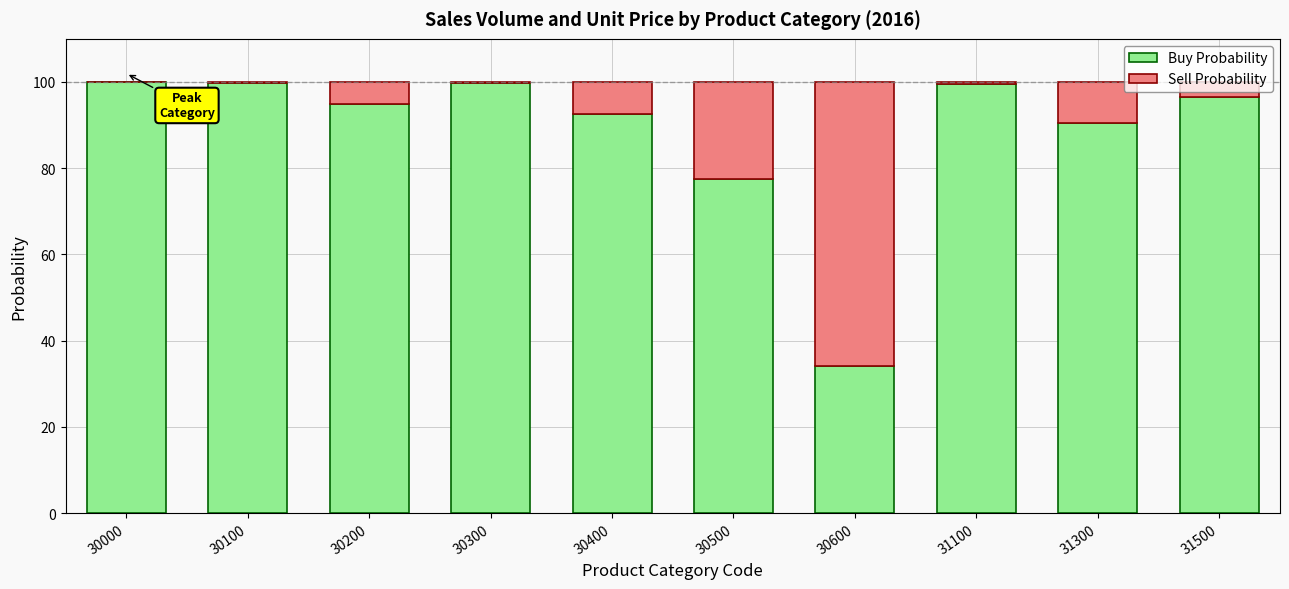

What is the maximum value for Buy Probability?

100.0